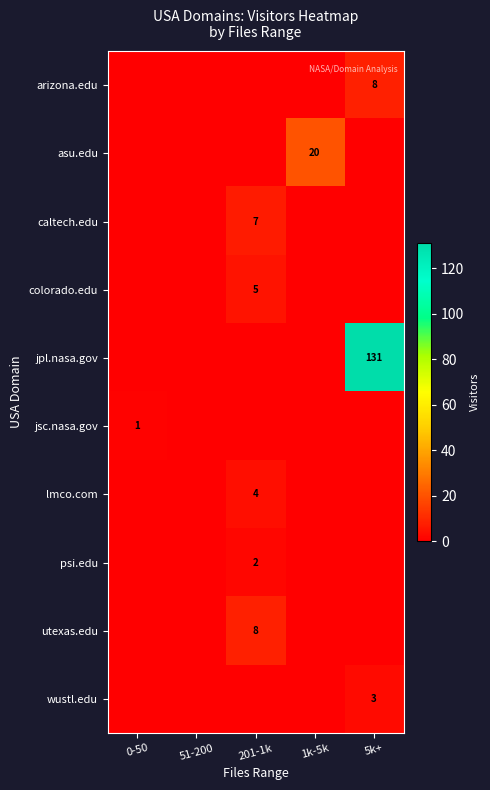

Which series has the largest range (max minus min)?

jpl.nasa.gov